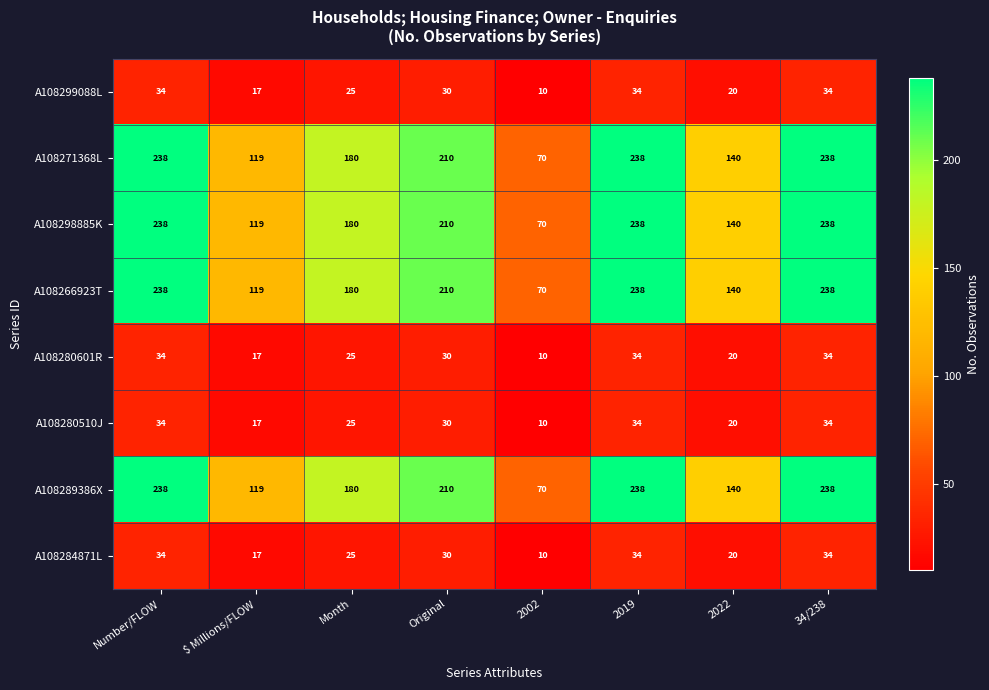

How many A108284871L values are between 20 and 34?

6